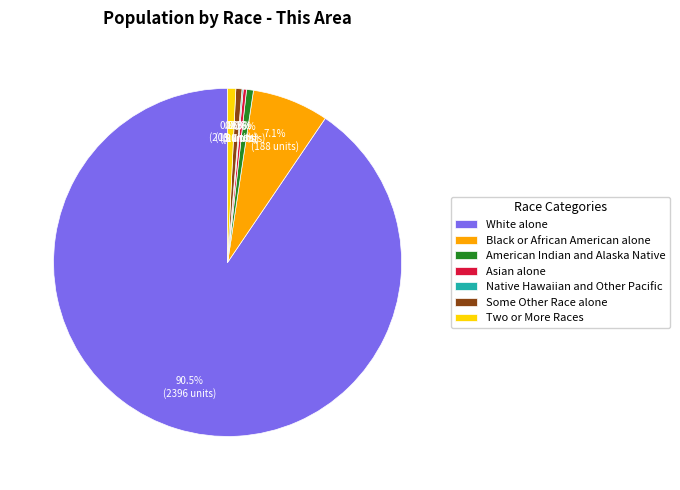

Does any single category account for the majority?

Yes